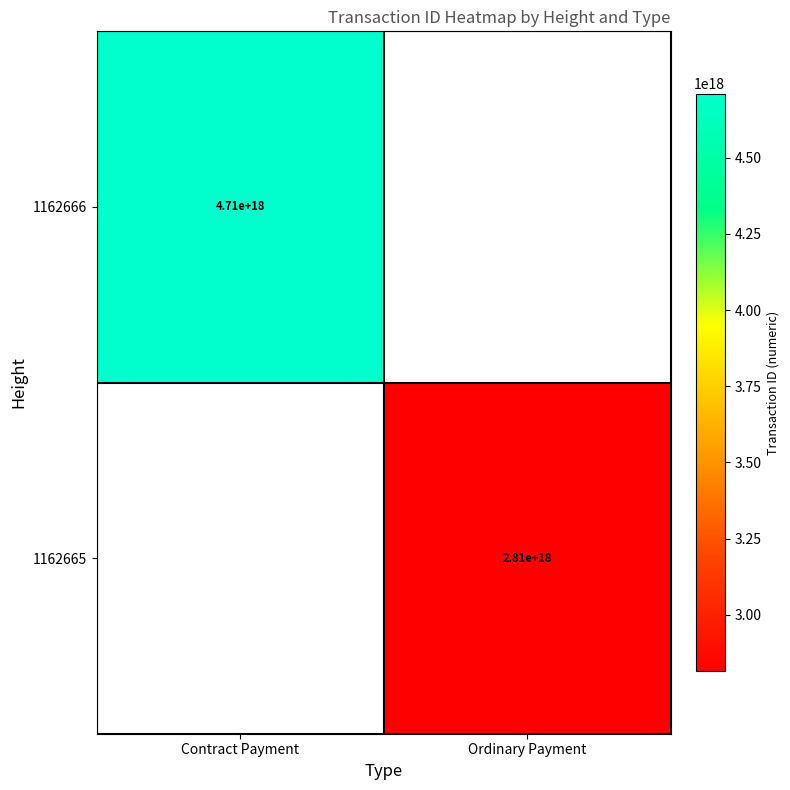

The 1162665 series shows 4437339669557957632 at Ordinary Payment. True or false?

False